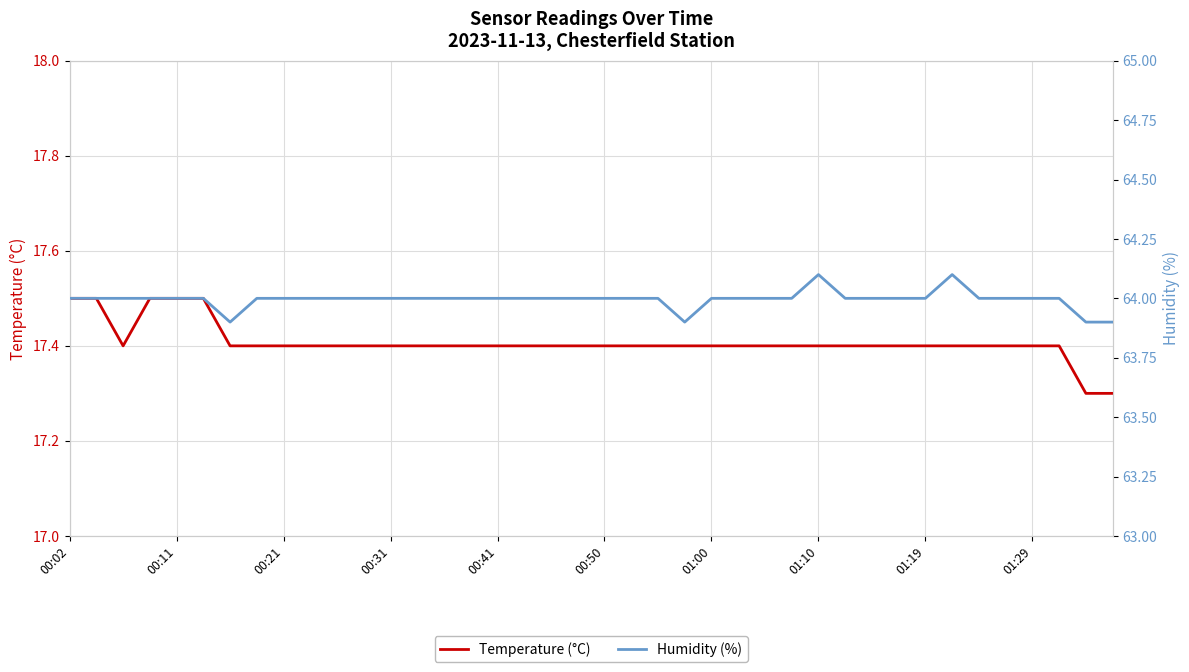

Which series has the largest range (max minus min)?

Temperature (°C)